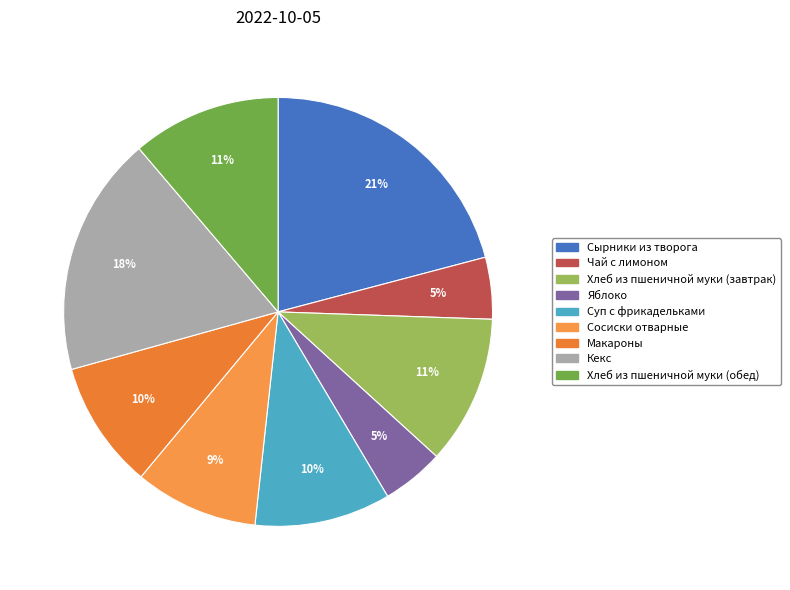

How many slices are in this pie chart?

9